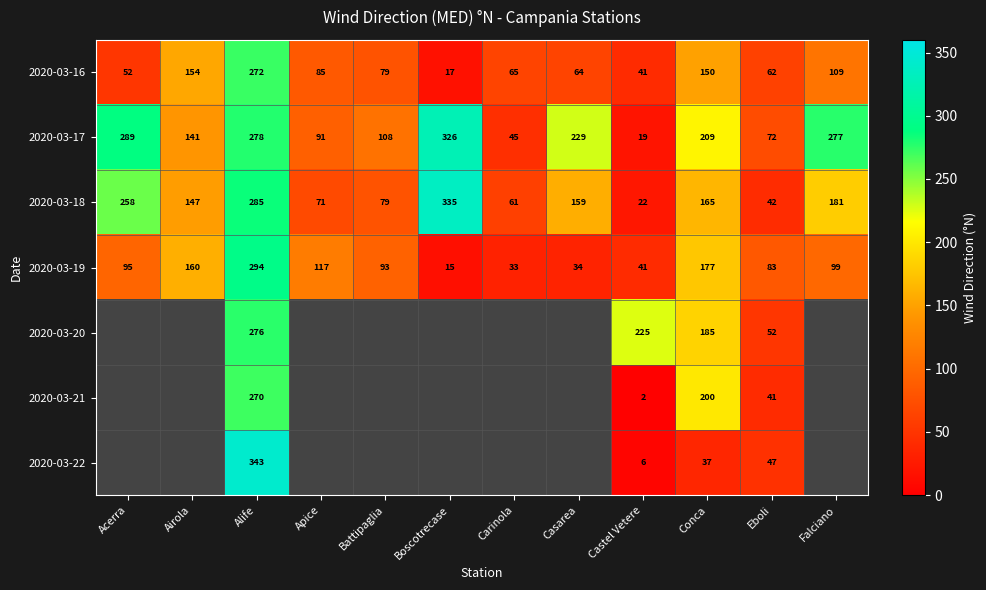

Which category has the lowest value across all series?

Castel Vetere